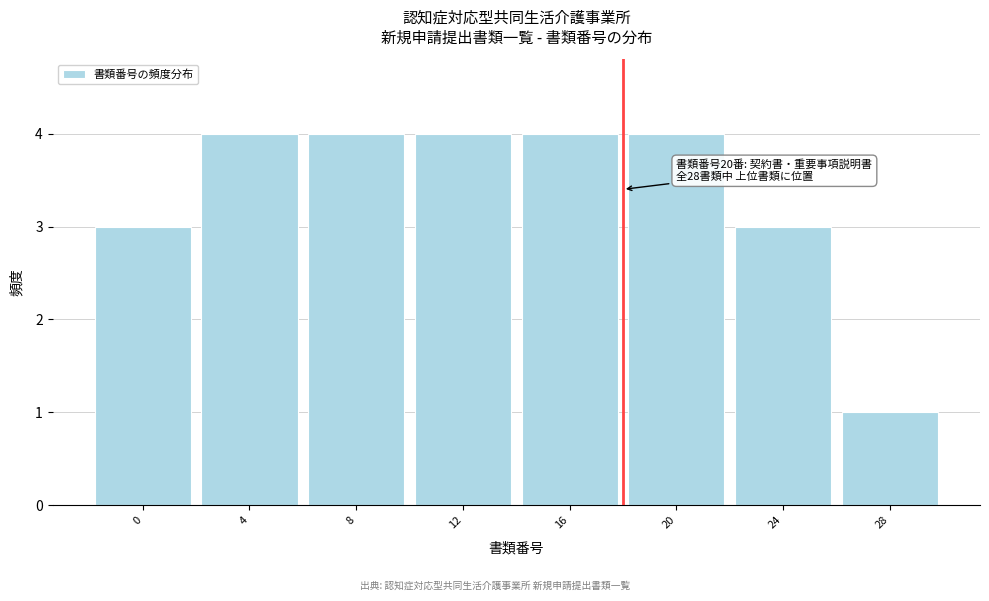

Reading left to right, transcribe all the data shown in this chart.

0=3	4=4	8=4	12=4	16=4	20=4	24=3	28=1